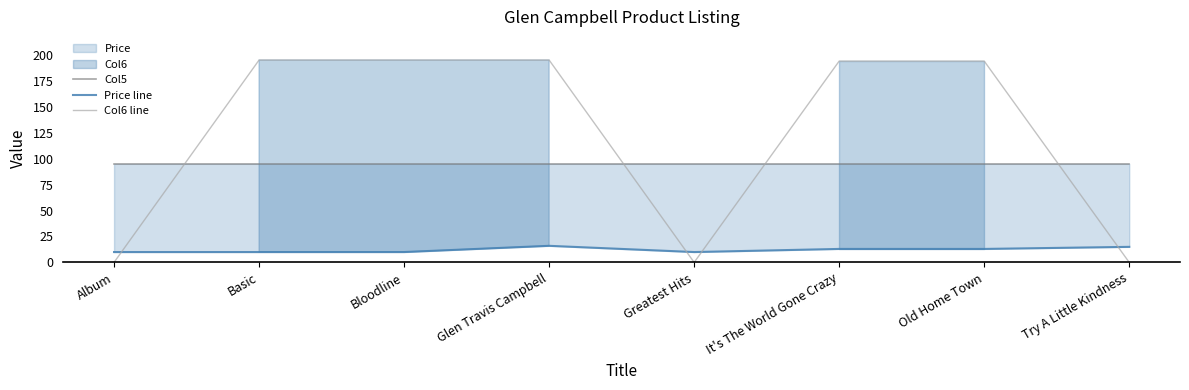

At which label does Price line reach its peak?

Glen Travis Campbell